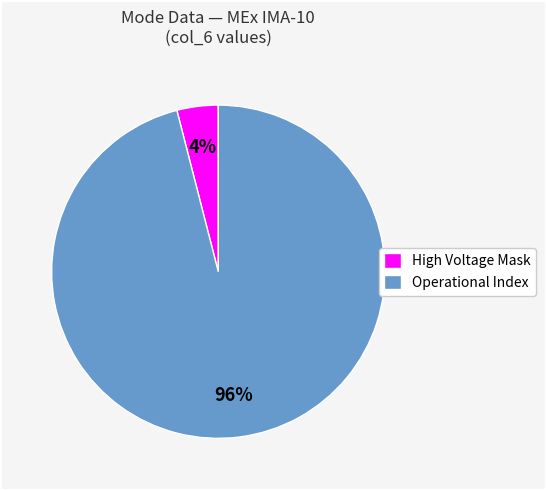

Do Operational Index and High Voltage Mask together represent more than half of the pie?

Yes